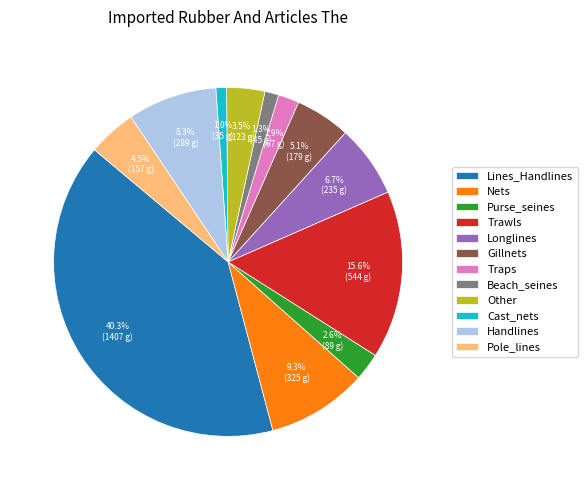

Is there any slice that represents more than half of the pie?

No